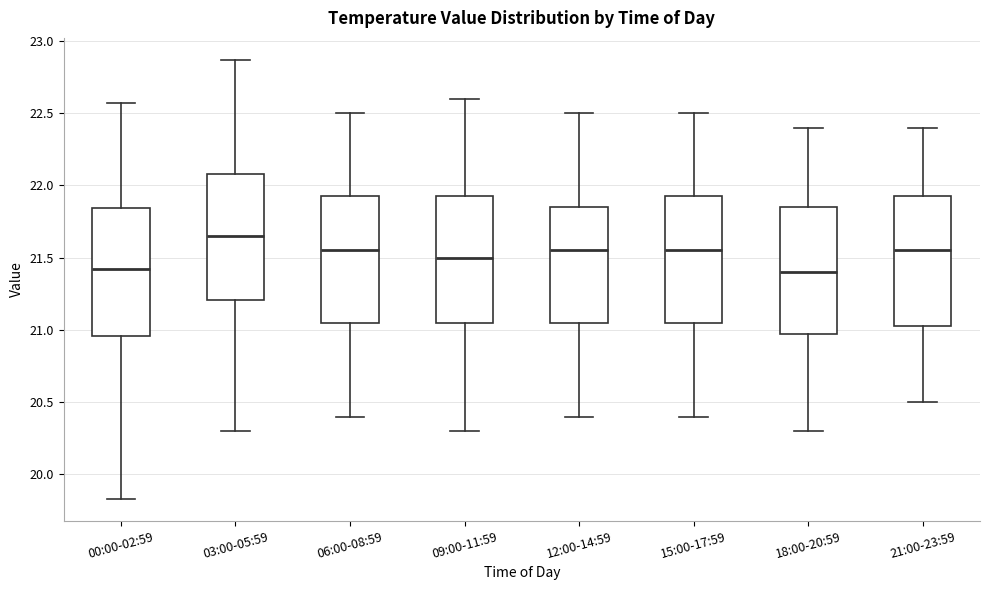

Reading left to right, read every box against the y-axis: the position of its median line, the range the box covers, and the ends of its whiskers. The values are not printed on the chart, so give them approximately, as read against the axis.

00:00-02:59: median 21.40, box 20.95 to 21.85, whiskers 19.85 to 22.55
03:00-05:59: median 21.65, box 21.20 to 22.10, whiskers 20.30 to 22.85
06:00-08:59: median 21.55, box 21.05 to 21.95, whiskers 20.40 to 22.50
09:00-11:59: median 21.50, box 21.05 to 21.95, whiskers 20.30 to 22.60
12:00-14:59: median 21.55, box 21.05 to 21.85, whiskers 20.40 to 22.50
15:00-17:59: median 21.55, box 21.05 to 21.95, whiskers 20.40 to 22.50
18:00-20:59: median 21.40, box 21.00 to 21.85, whiskers 20.30 to 22.40
21:00-23:59: median 21.55, box 21.05 to 21.95, whiskers 20.50 to 22.40